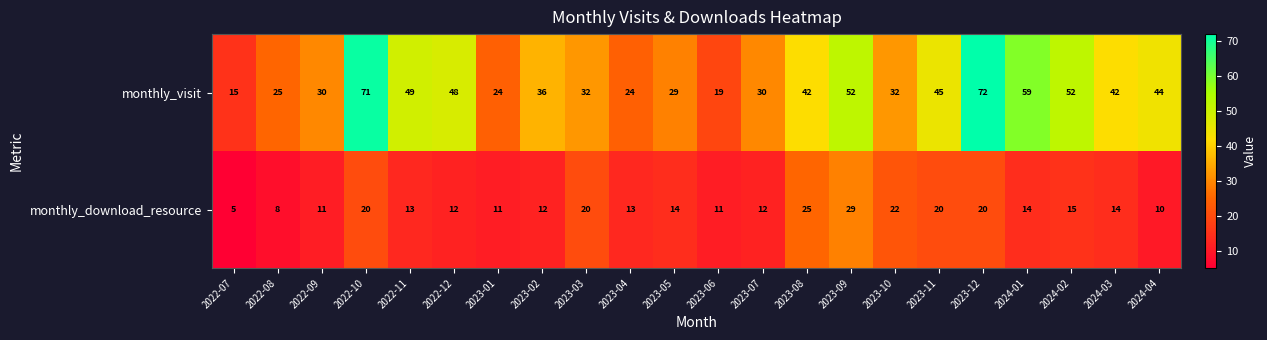

At which label does monthly_visit first exceed 42?

2022-10